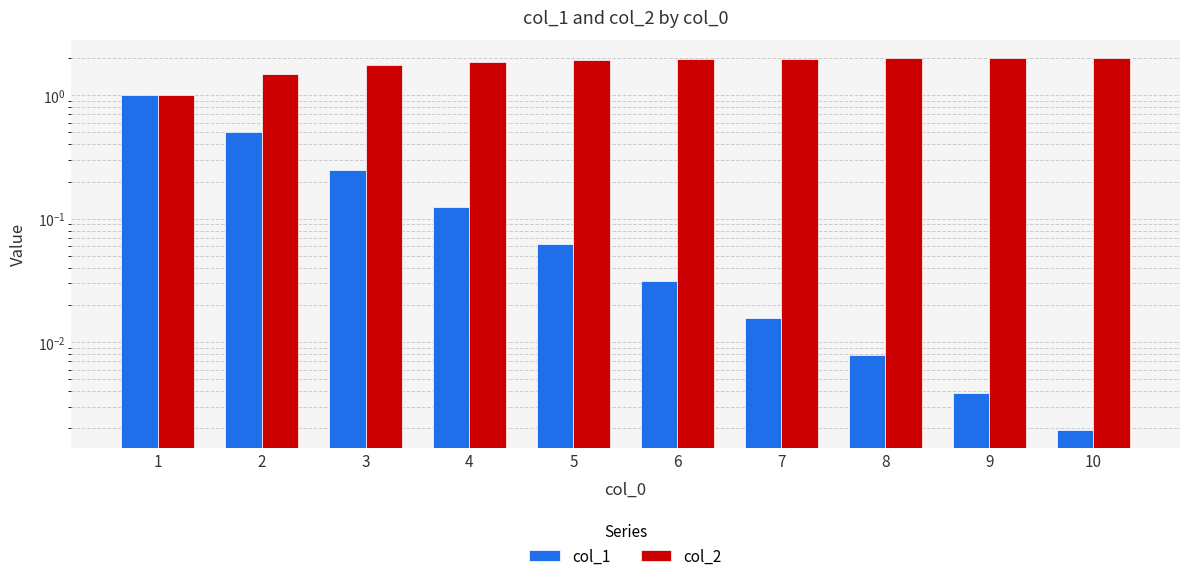

Reading left to right, list all the values displayed in this chart.

col_1: 1.0	0.5	0.2	0.1	0.1	0.0	0.0	0.0	0.0	0.0
col_2: 1.0	1.5	1.8	1.9	1.9	2.0	2.0	2.0	2.0	2.0